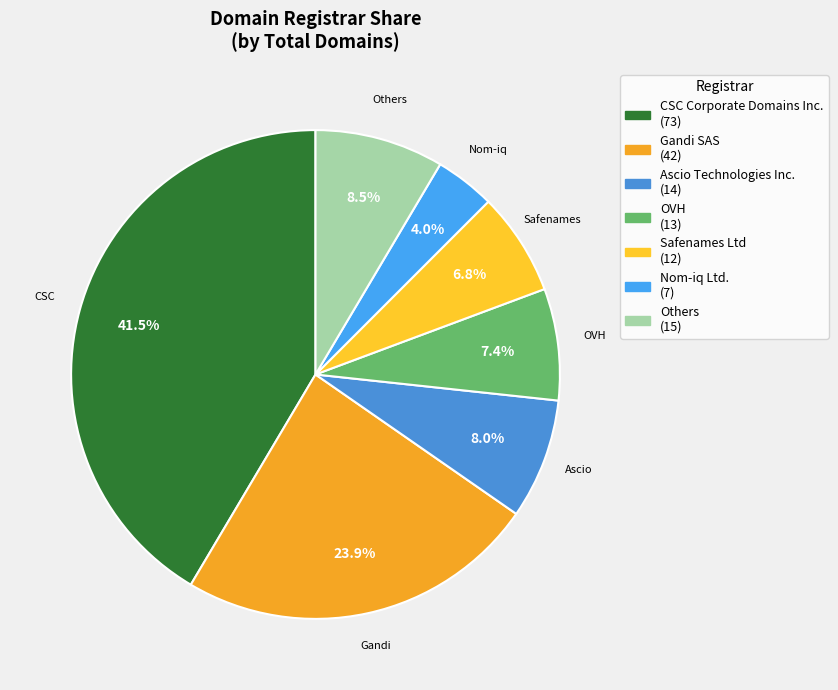

Count the number of slices in the pie.

7